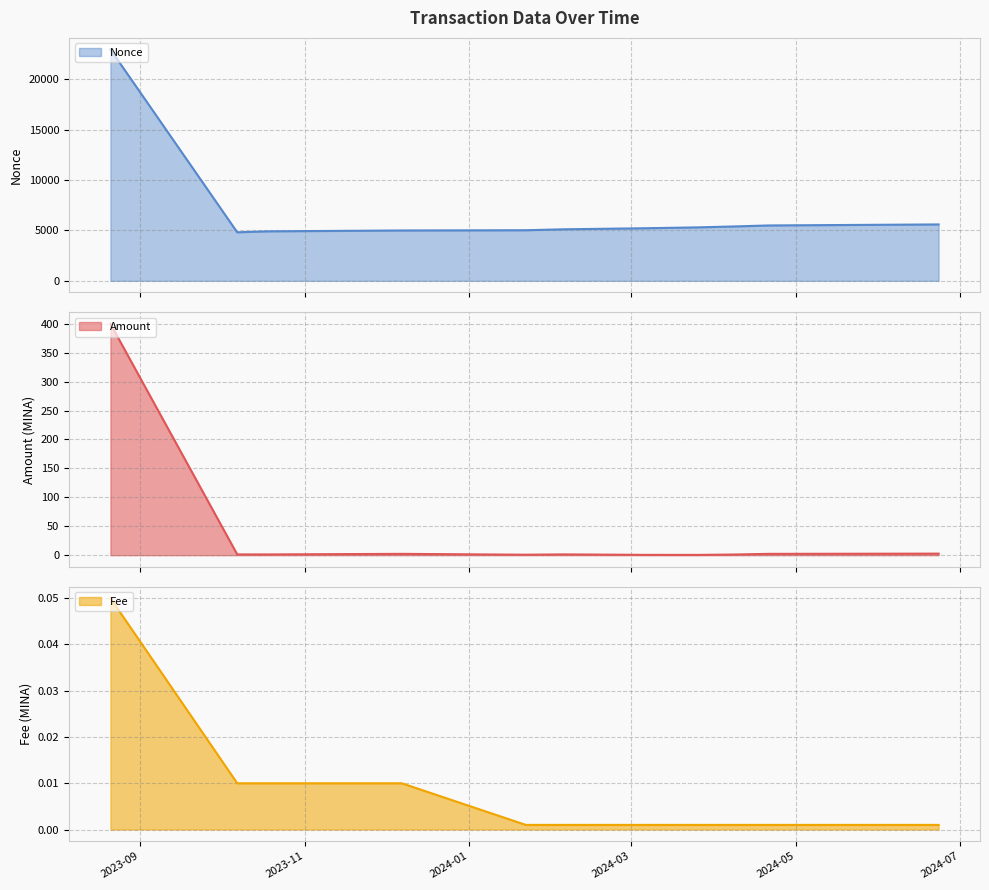

What is the value of the Amount point at the 7th from the left?

0.6